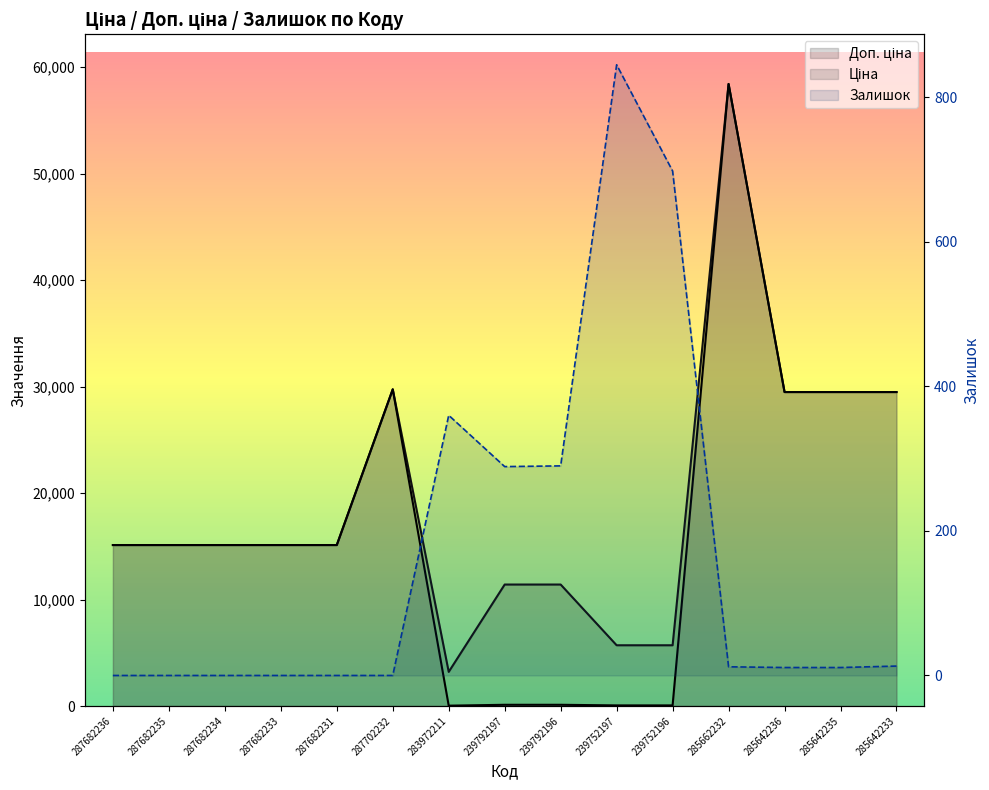

At 287682233, list the series in order from largest to smallest.

Ціна, Доп. ціна, Залишок